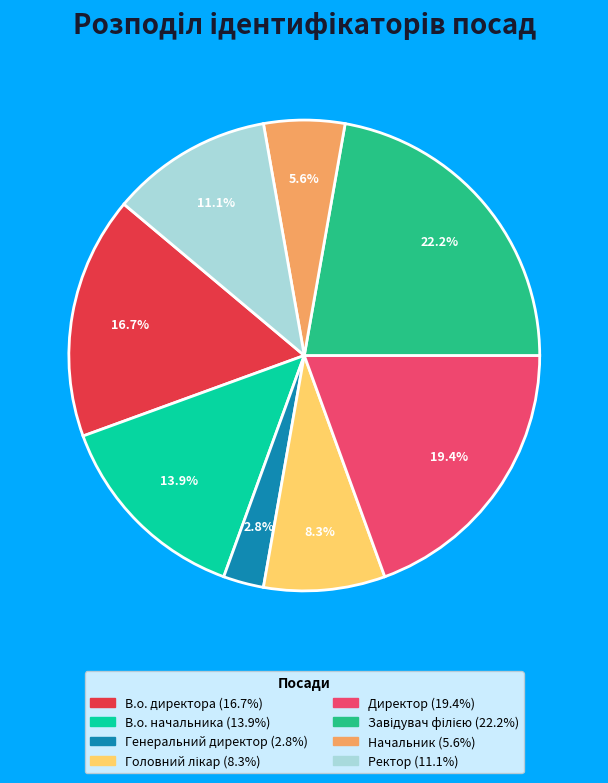

Does any single category account for the majority?

No